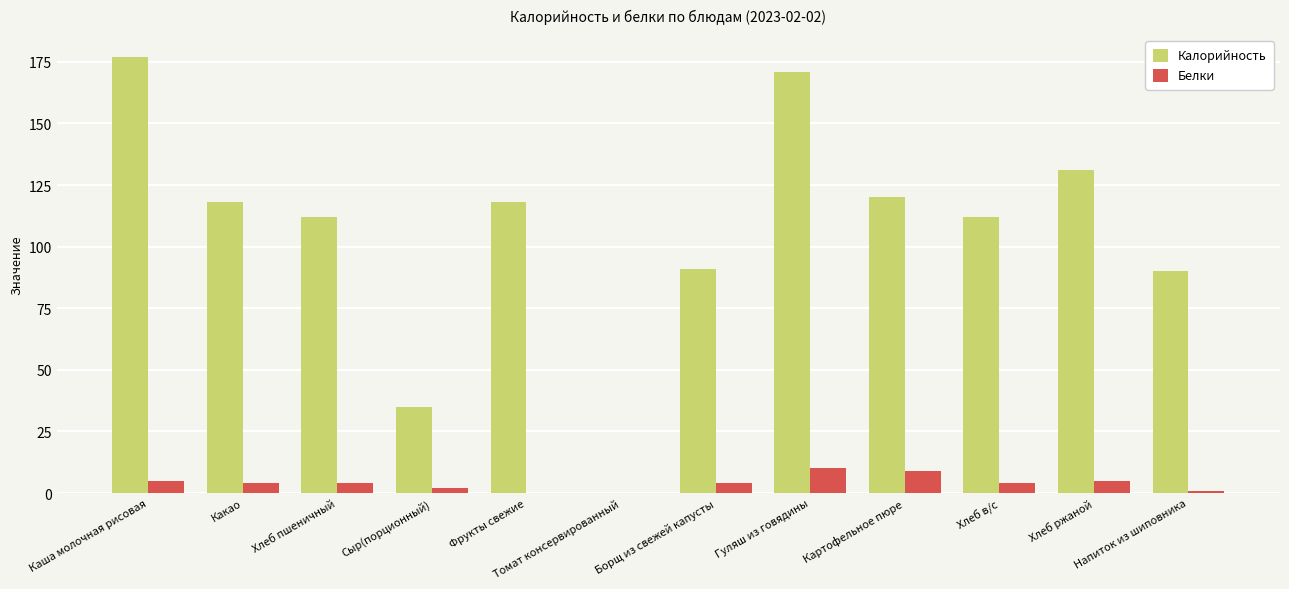

What is the spread (max minus min) of values at Фрукты свежие?

118